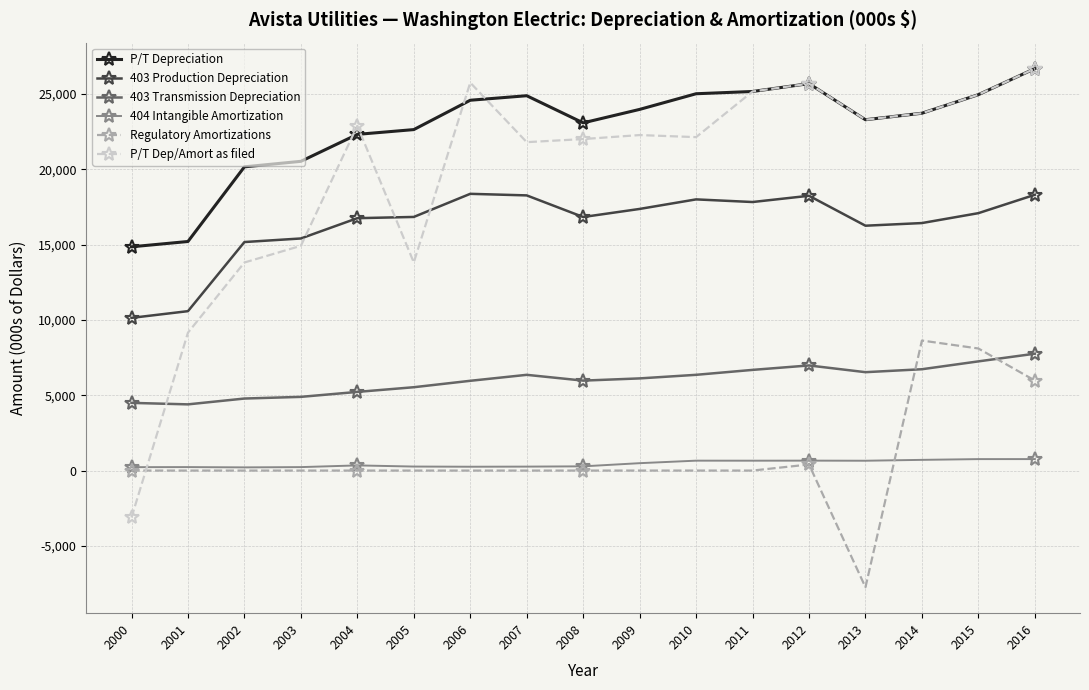

True or false: 404 Intangible Amortization has more than 1 points higher than both neighbors.

True